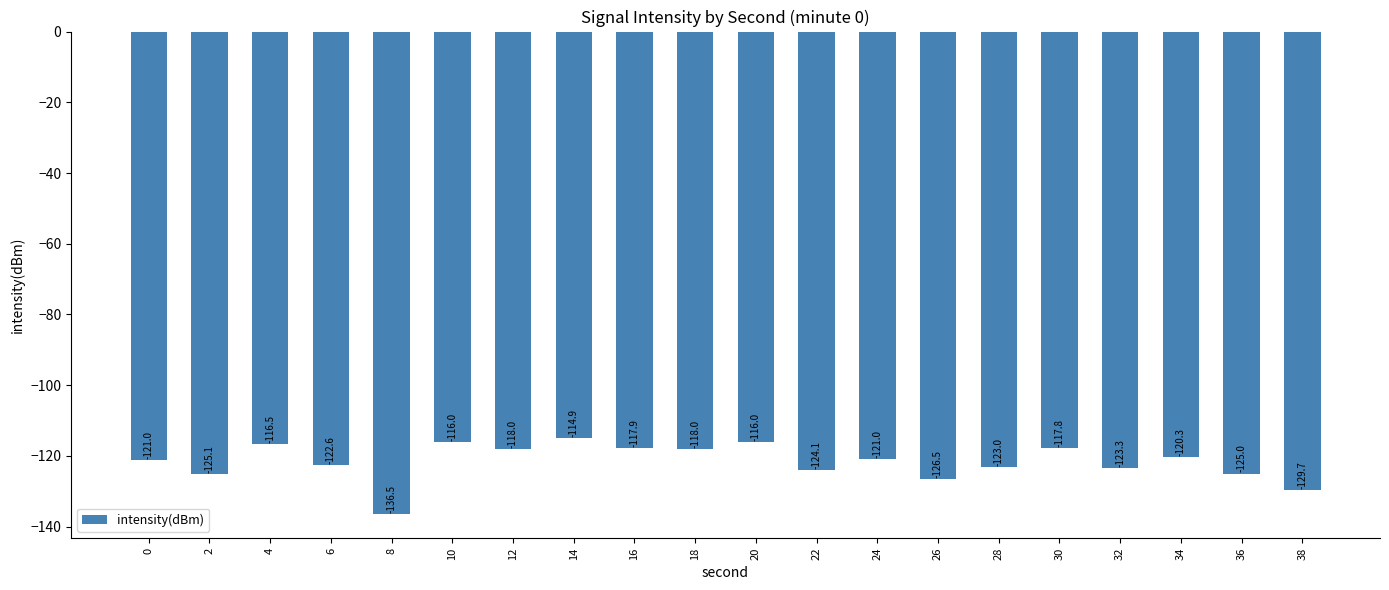

What is the average value?

-121.7